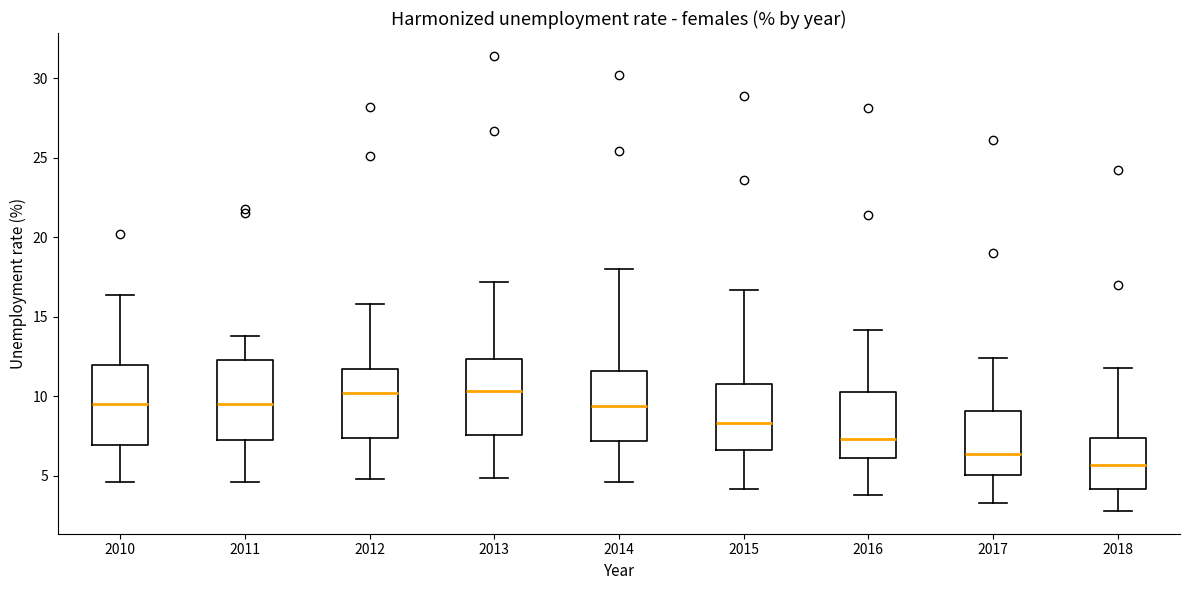

Reading left to right, transcribe this box plot: for each box, give where its median line is, the range the box spans, and where its two whiskers end, as read against the y-axis. The values are not printed on the chart, so give them approximately, as read against the axis.

2010: median 9.5, box 7.0 to 12.0, whiskers 4.5 to 16.5
2011: median 9.5, box 7.5 to 12.5, whiskers 4.5 to 14.0
2012: median 10.0, box 7.5 to 12.0, whiskers 5.0 to 16.0
2013: median 10.5, box 7.5 to 12.5, whiskers 5.0 to 17.0
2014: median 9.5, box 7.0 to 11.5, whiskers 4.5 to 18.0
2015: median 8.5, box 6.5 to 11.0, whiskers 4.0 to 16.5
2016: median 7.5, box 6.0 to 10.5, whiskers 4.0 to 14.0
2017: median 6.5, box 5.0 to 9.0, whiskers 3.5 to 12.5
2018: median 5.5, box 4.0 to 7.5, whiskers 3.0 to 12.0